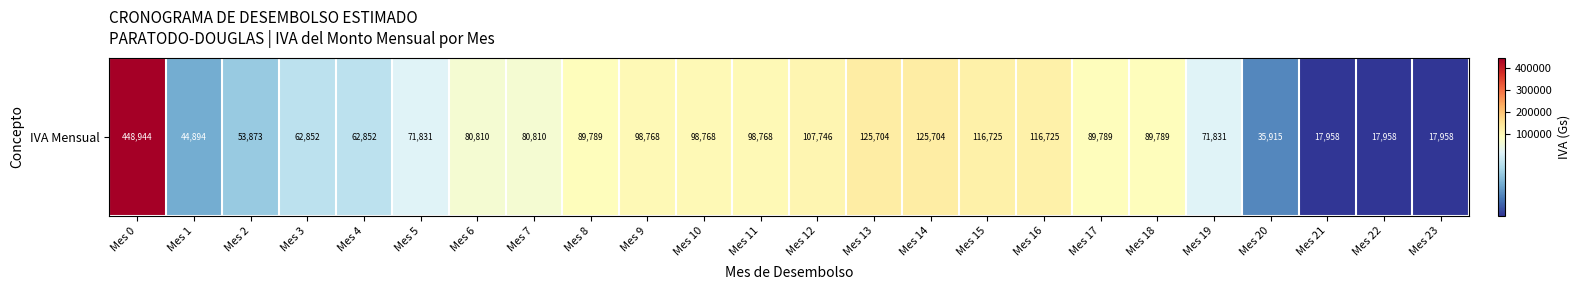

How many values are below 89789?

12